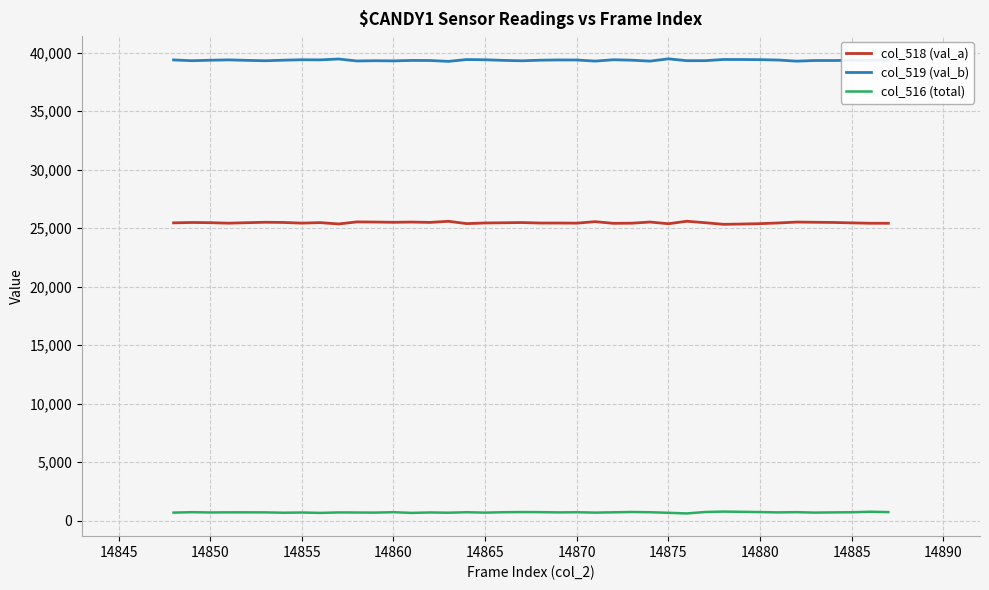

At how many categories does at least one series exceed 21891?

40